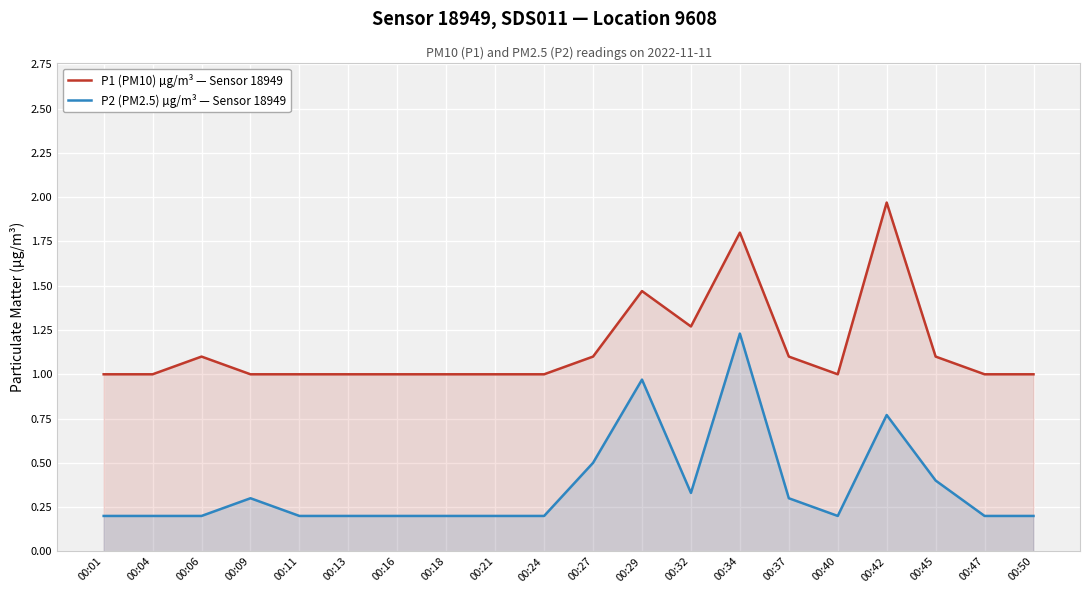

How many data points does each series have?

20